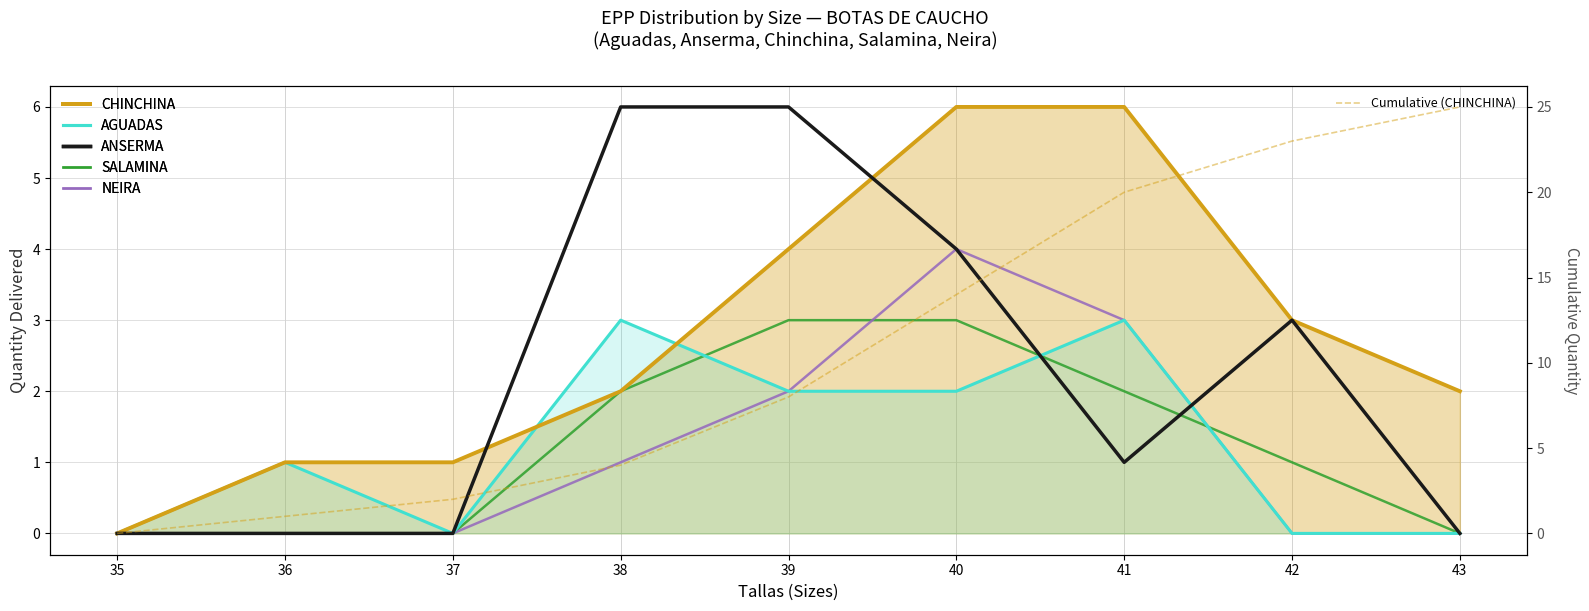

How many lines are shown in the chart?

6